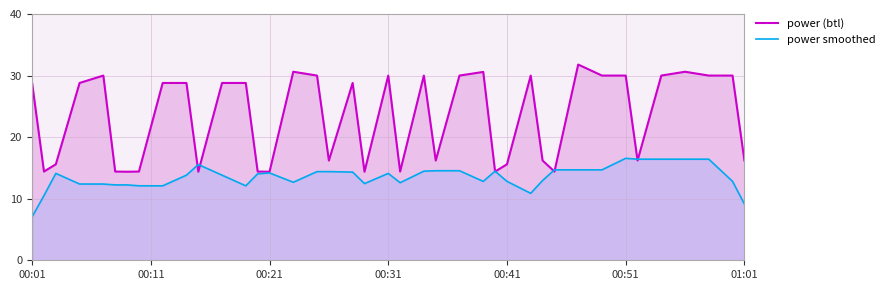

Which series has the largest total across all categories?

power (btl)